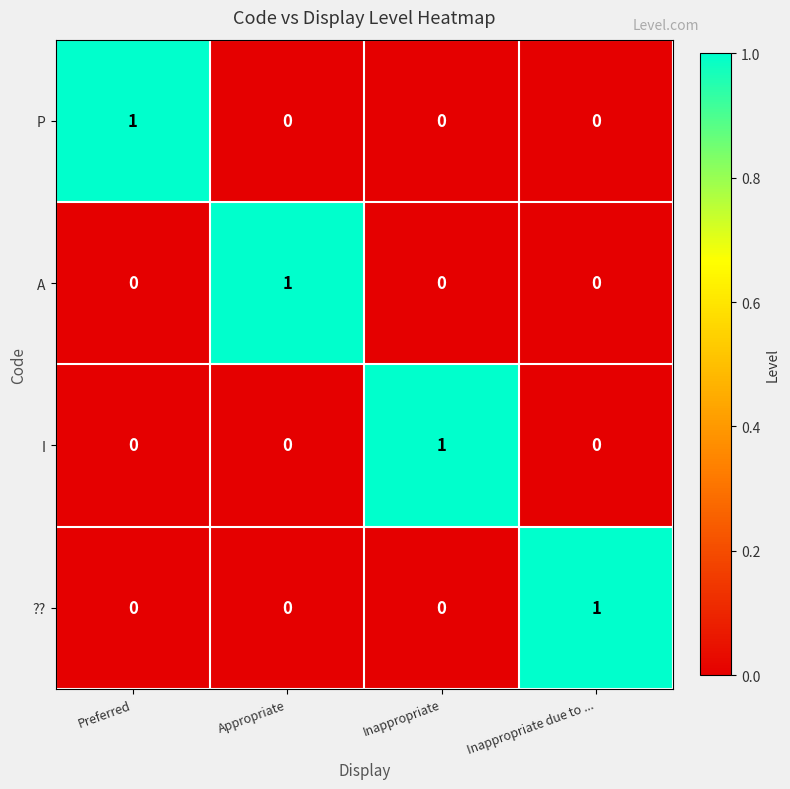

The value of P at Appropriate is 0. True or false?

True